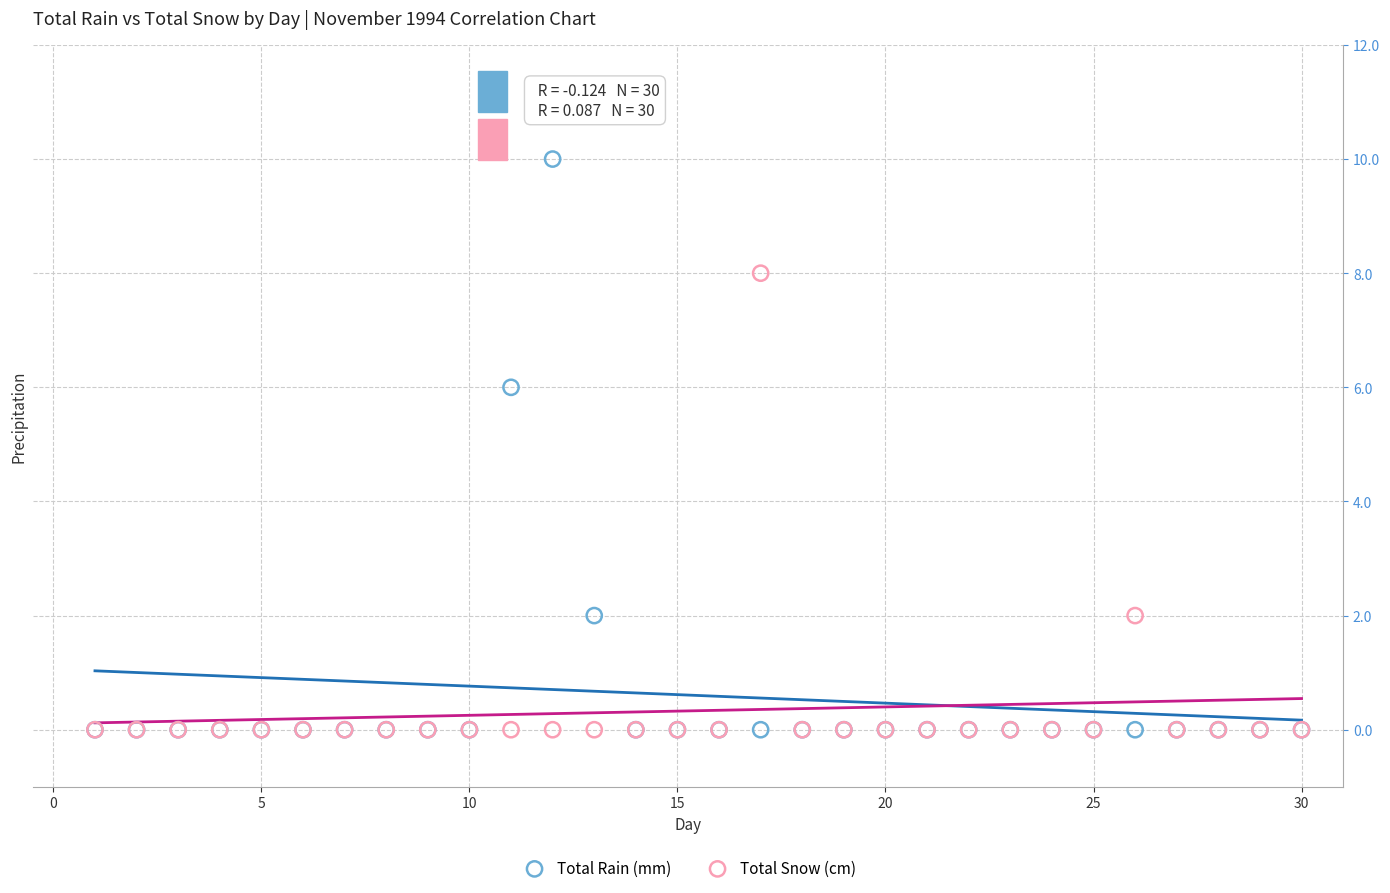

In the Total Rain (mm) series, what Y value is closest to 5?

6